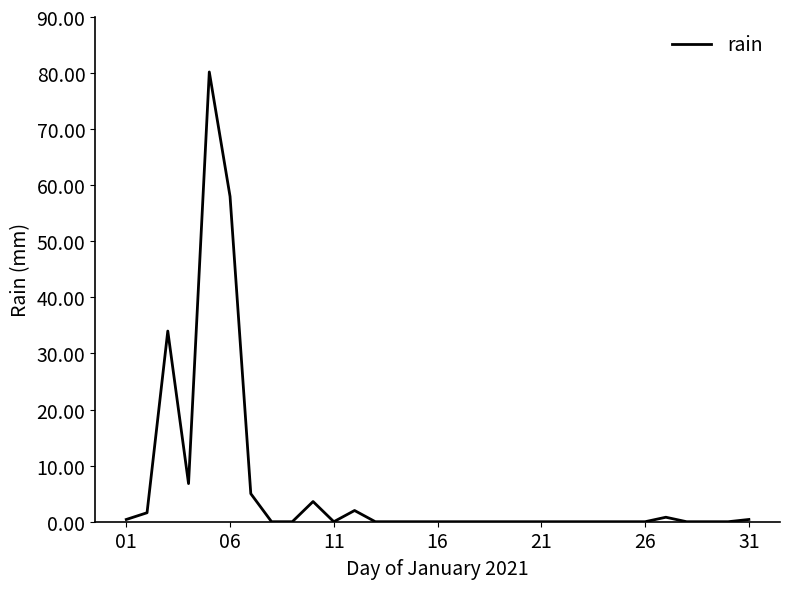

What is the maximum value shown in the chart?

80.2